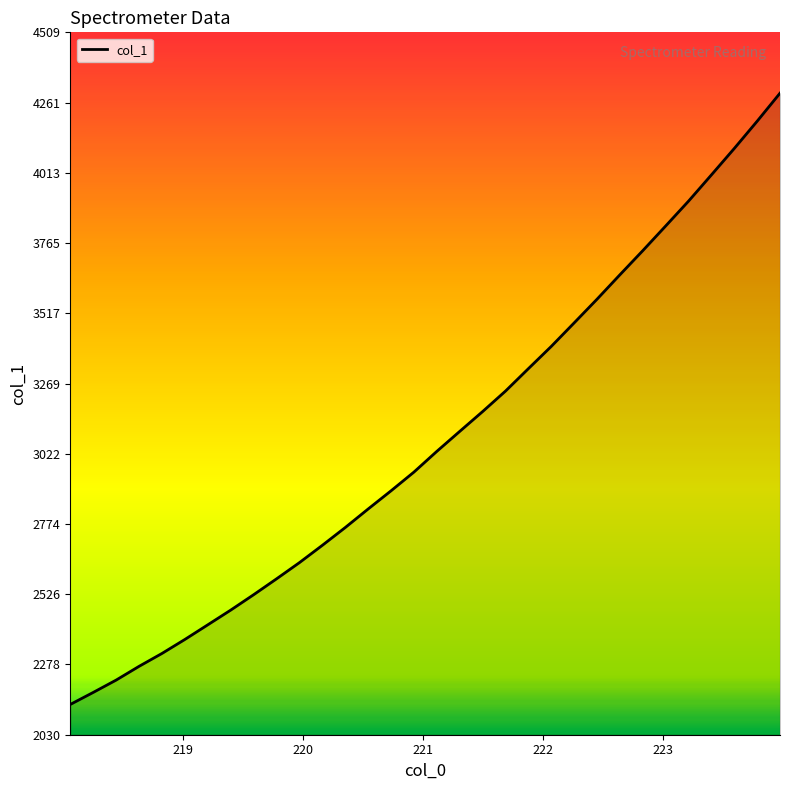

What is the maximum value shown in the chart?

4294.2